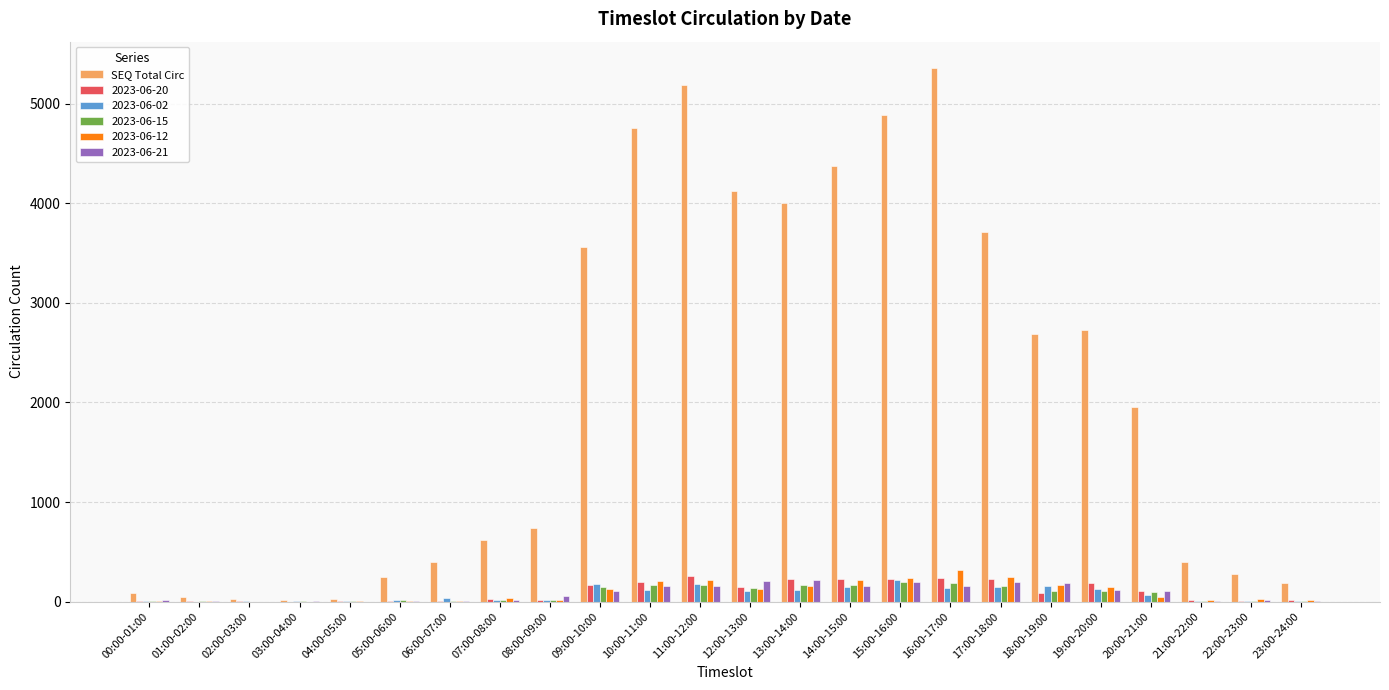

The 2023-06-21 series shows 9 at 06:00-07:00. True or false?

True